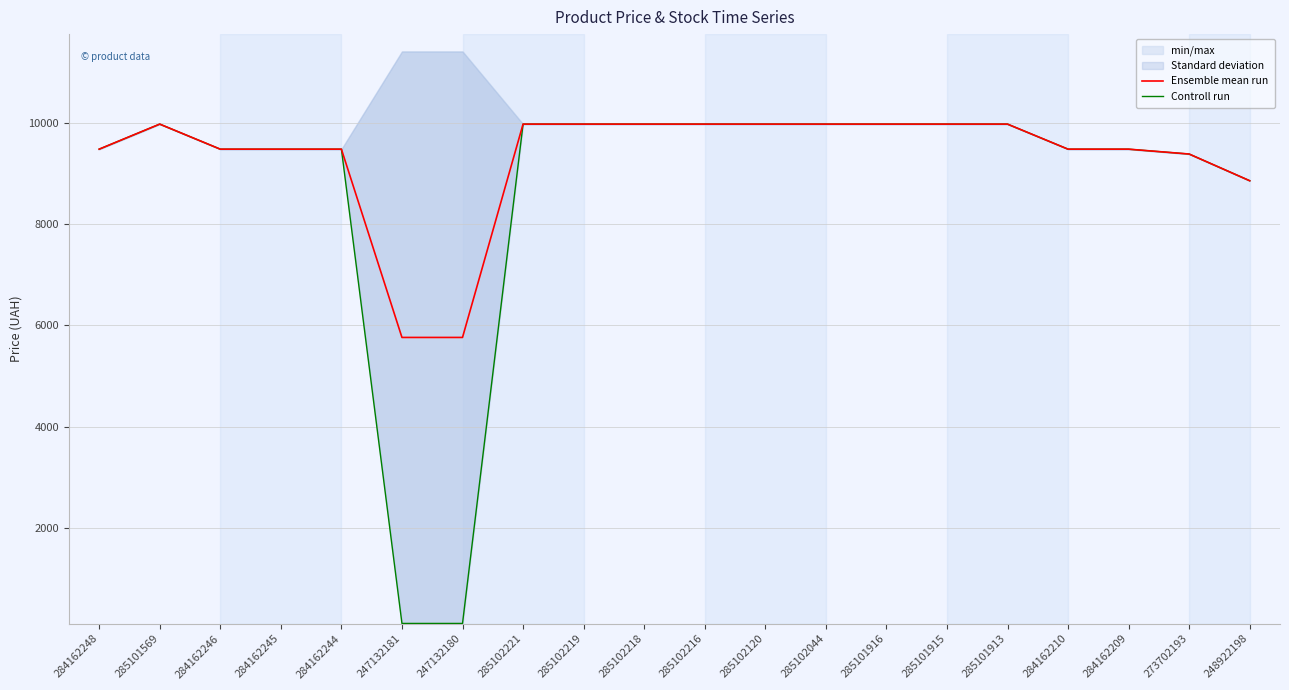

List the series in order of their peak value, highest first.

Ensemble mean run, Controll run